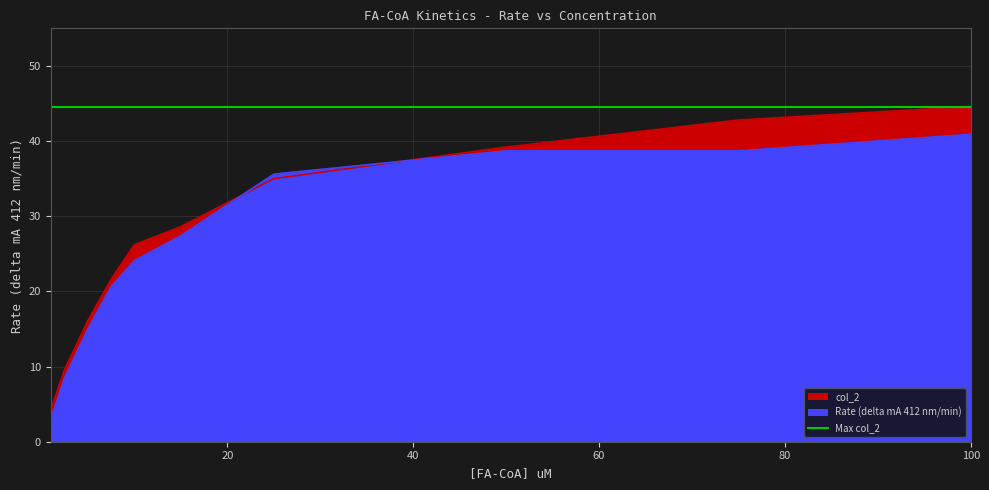

What is the difference between the Rate (delta mA 412 nm/min) values at 10 and 25?

11.5